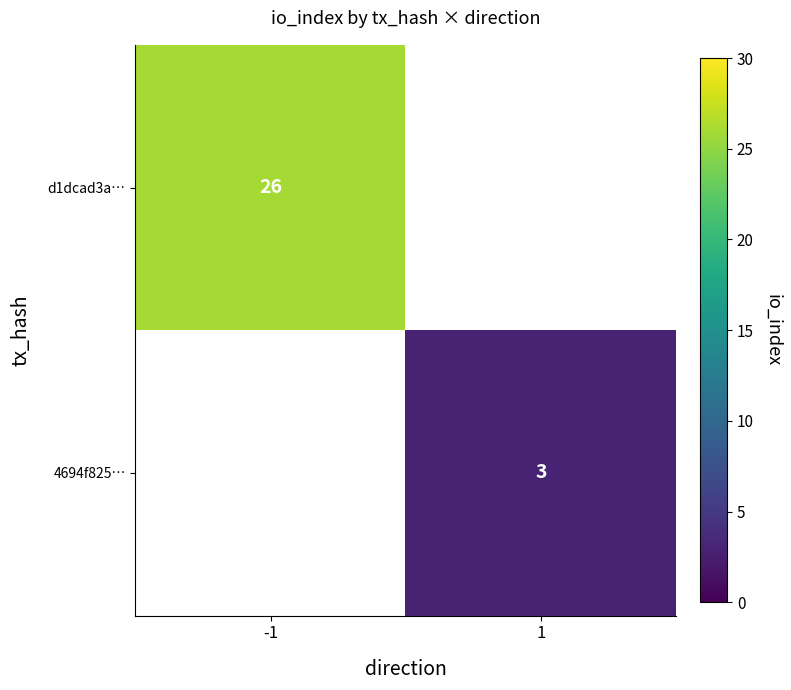

Is it true that 4694f825… equals 3 at 1?

True